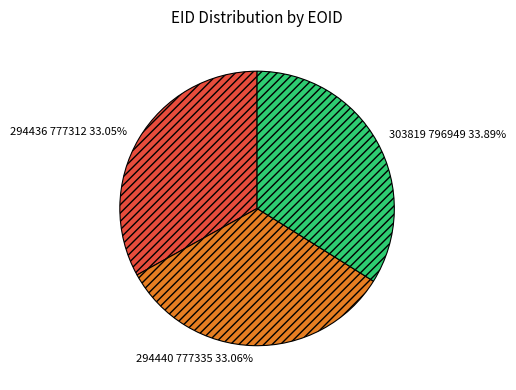

Is there any slice that represents more than half of the pie?

No